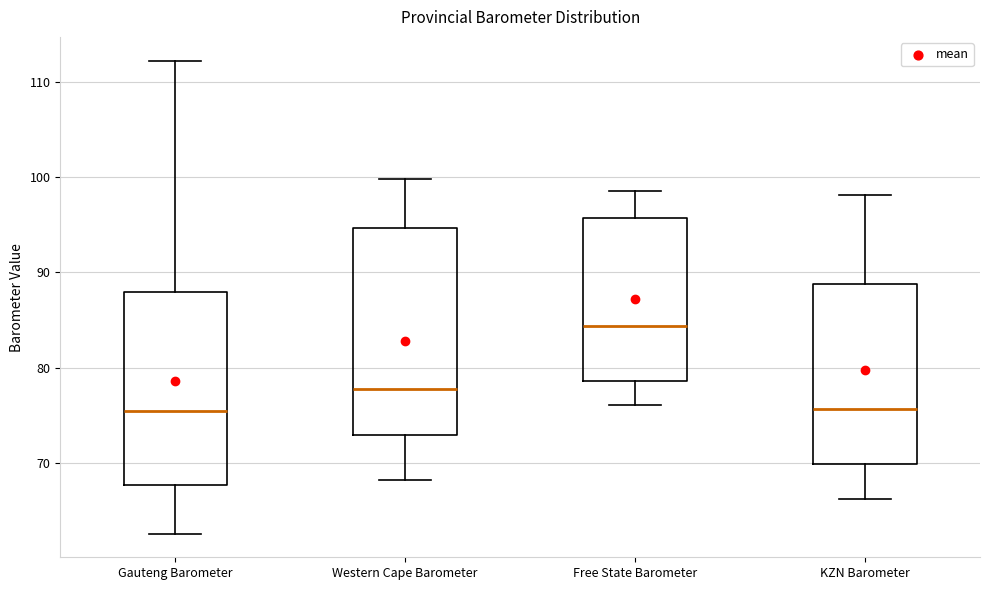

Which box has the highest median line?

Free State Barometer